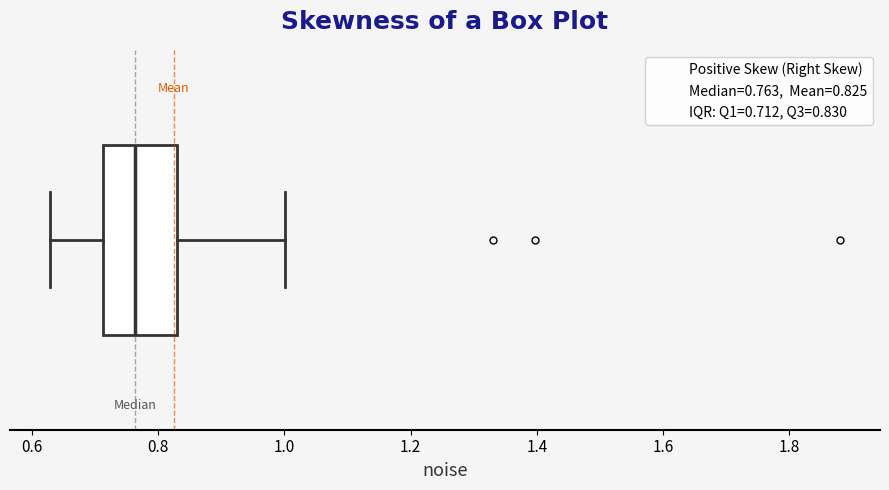

Transcribe this box plot: give where the median line is, the range the box spans, and where the two whiskers end, as read against the x-axis. The values are not printed on the chart, so give them approximately, as read against the axis.

median 0.76, box 0.72 to 0.82, whiskers 0.62 to 1.00